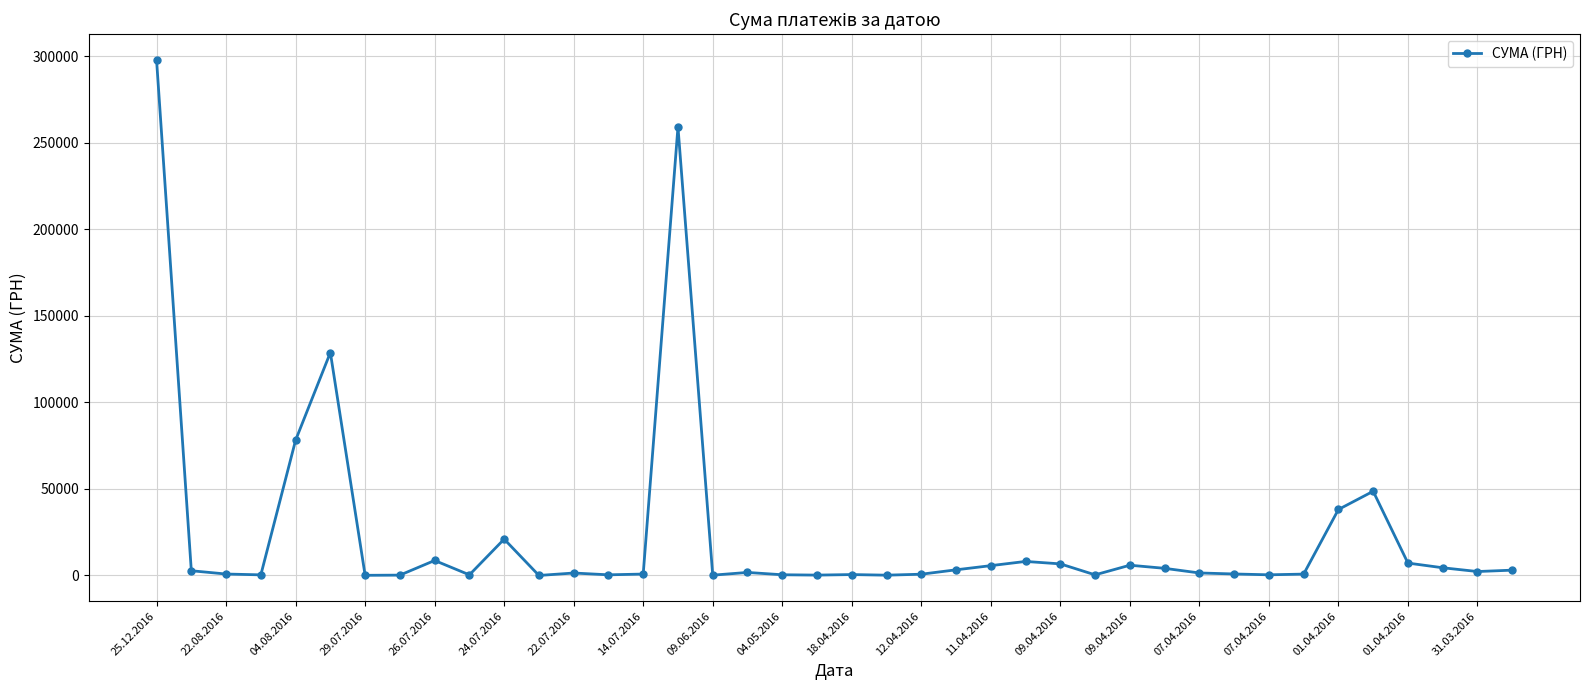

What is the greatest value displayed?

297743.9